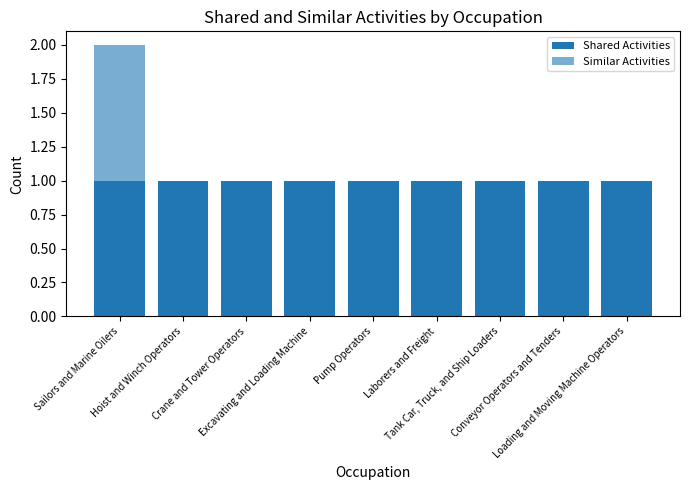

The value of Similar Activities at Excavating and Loading Machine is 0. True or false?

True